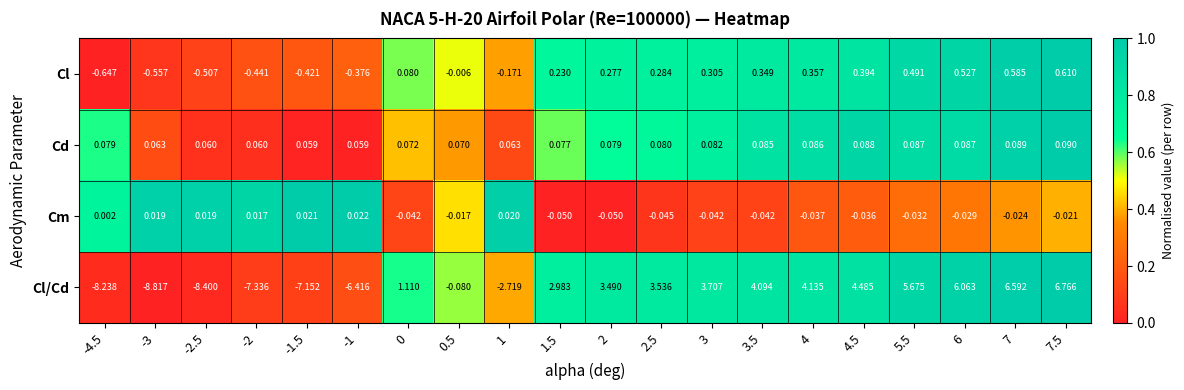

Rank the series by their maximum value, from highest to lowest.

Cl/Cd, Cl, Cd, Cm